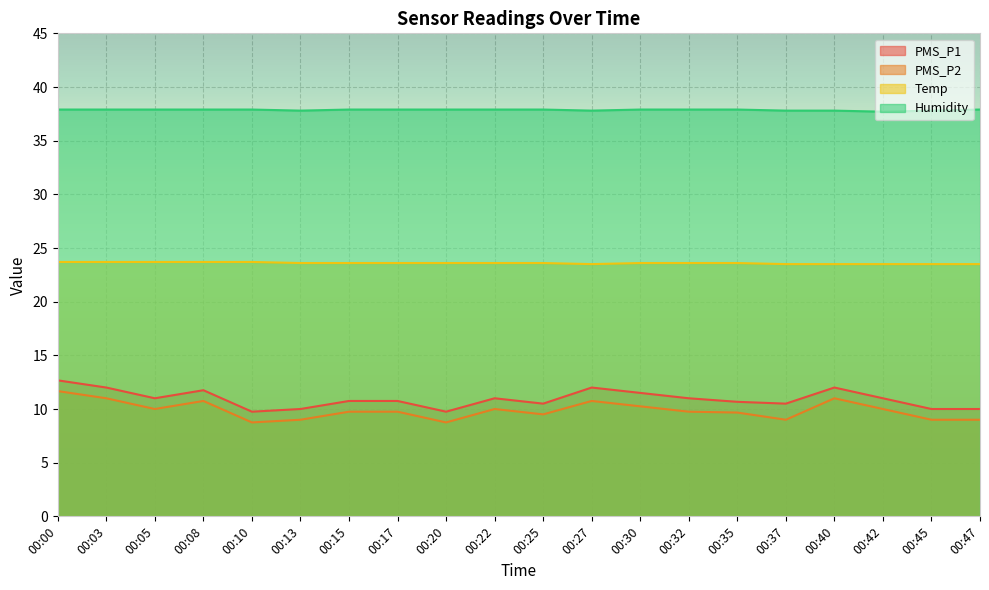

True or false: PMS_P2 has more than 2 points higher than both neighbors.

True